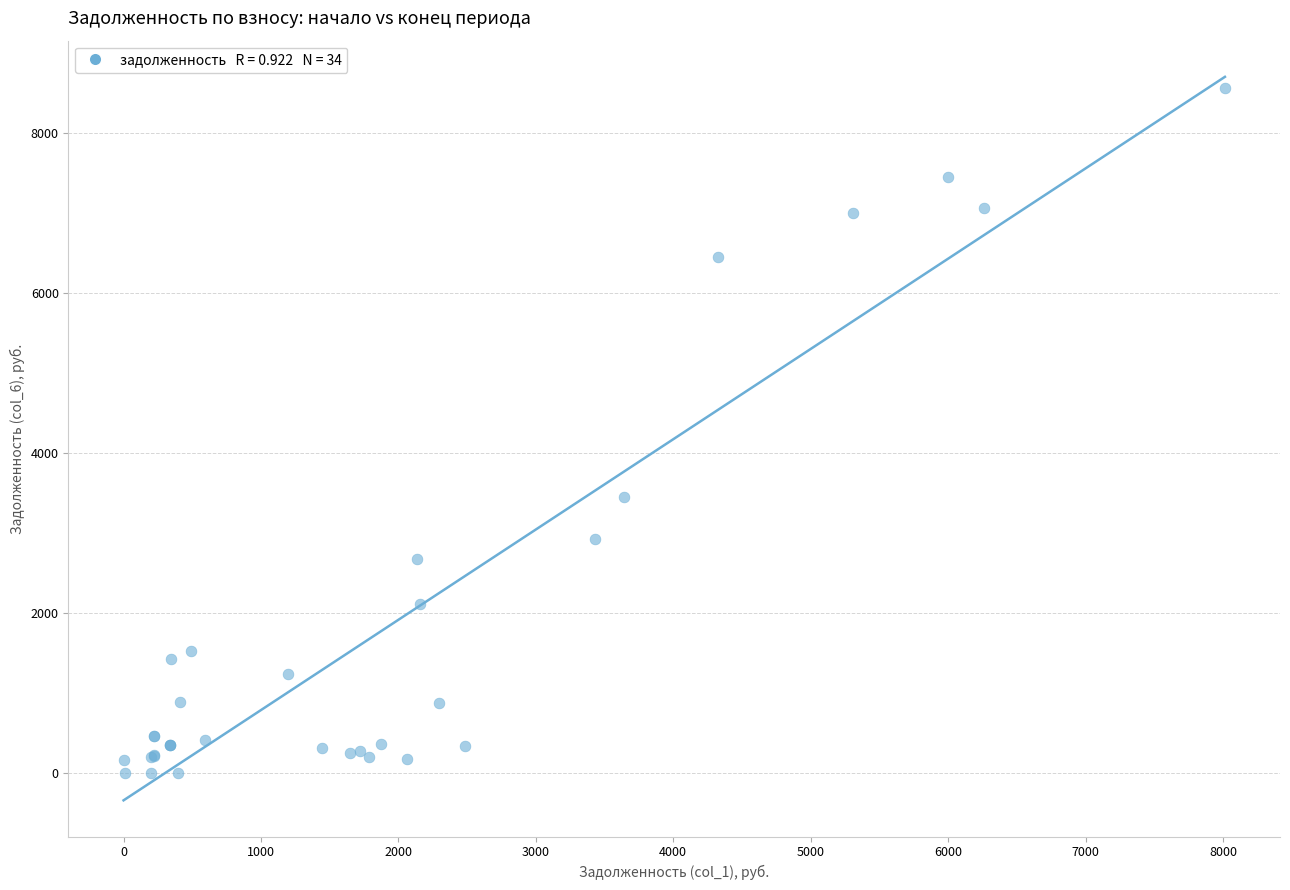

What Y value in the scatter plot is closest to 4284?

3459.1